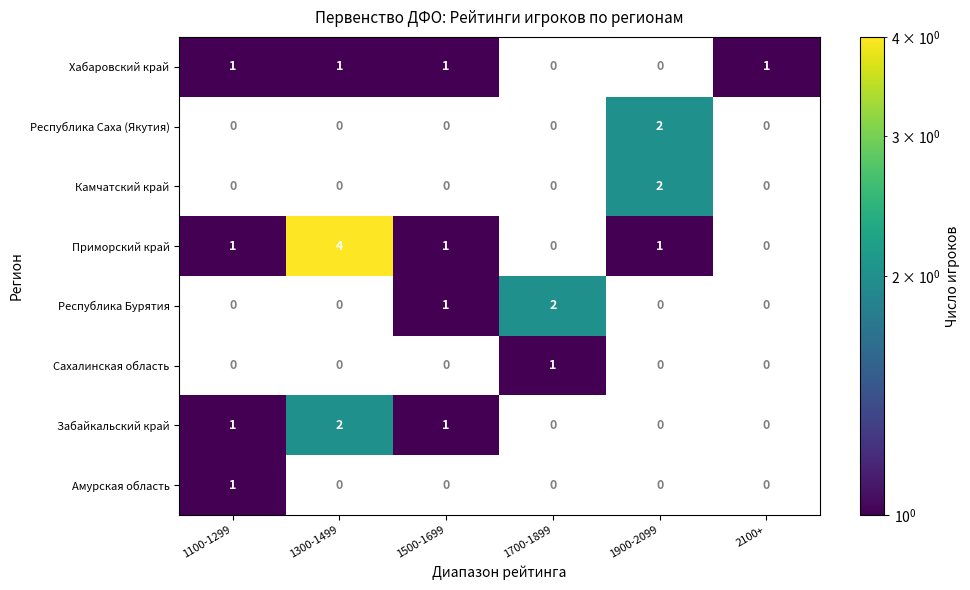

Which has a higher value, 1700-1899 or 1900-2099?

1900-2099